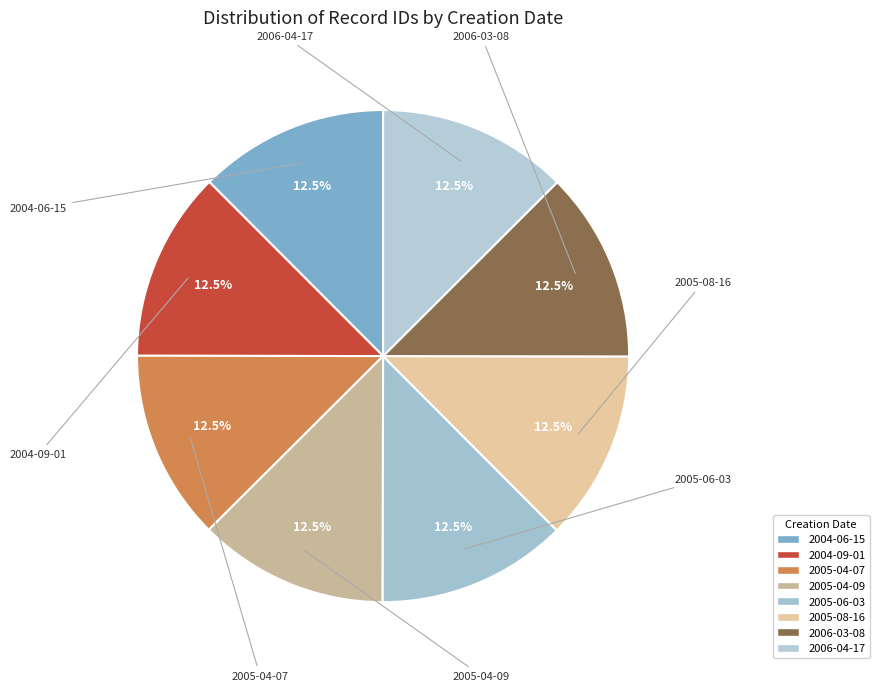

Is it true that 2006-04-17 is 13% of the pie?

True